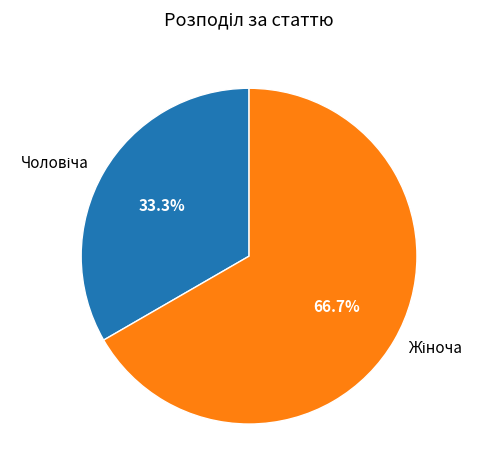

Is there a majority slice in this chart?

Yes